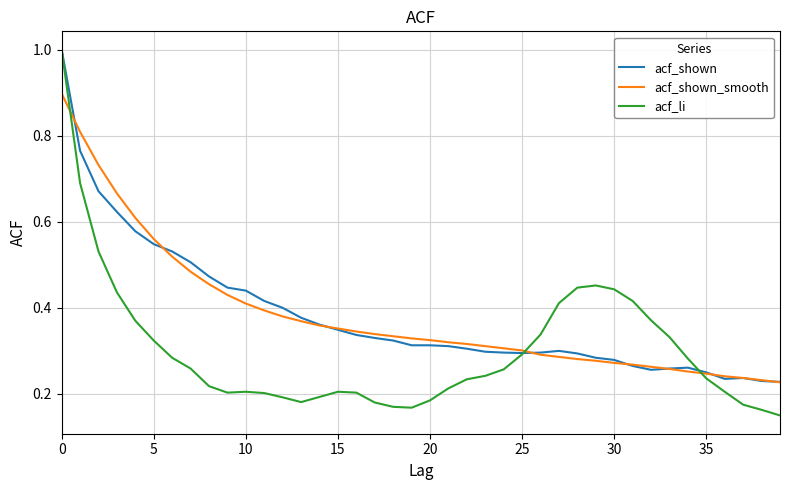

Which series has the widest spread of values?

acf_li